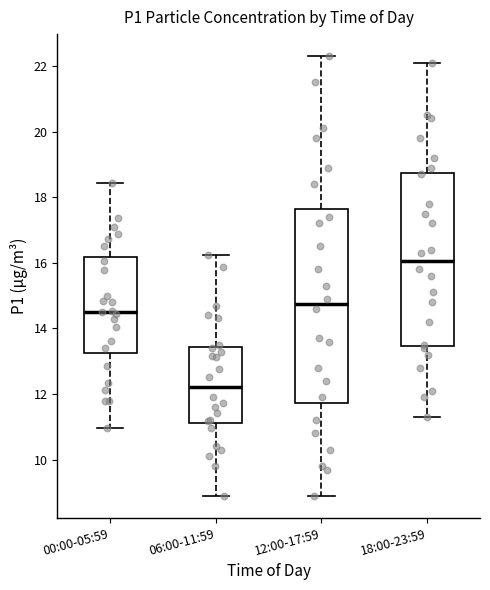

Reading left to right, read every box against the y-axis: the position of its median line, the range the box covers, and the ends of its whiskers. The values are not printed on the chart, so give them approximately, as read against the axis.

00:00-05:59: median 14.6, box 13.2 to 16.2, whiskers 11.0 to 18.4
06:00-11:59: median 12.2, box 11.2 to 13.4, whiskers 9.0 to 16.2
12:00-17:59: median 14.8, box 11.8 to 17.6, whiskers 9.0 to 22.4
18:00-23:59: median 16.0, box 13.4 to 18.8, whiskers 11.4 to 22.2